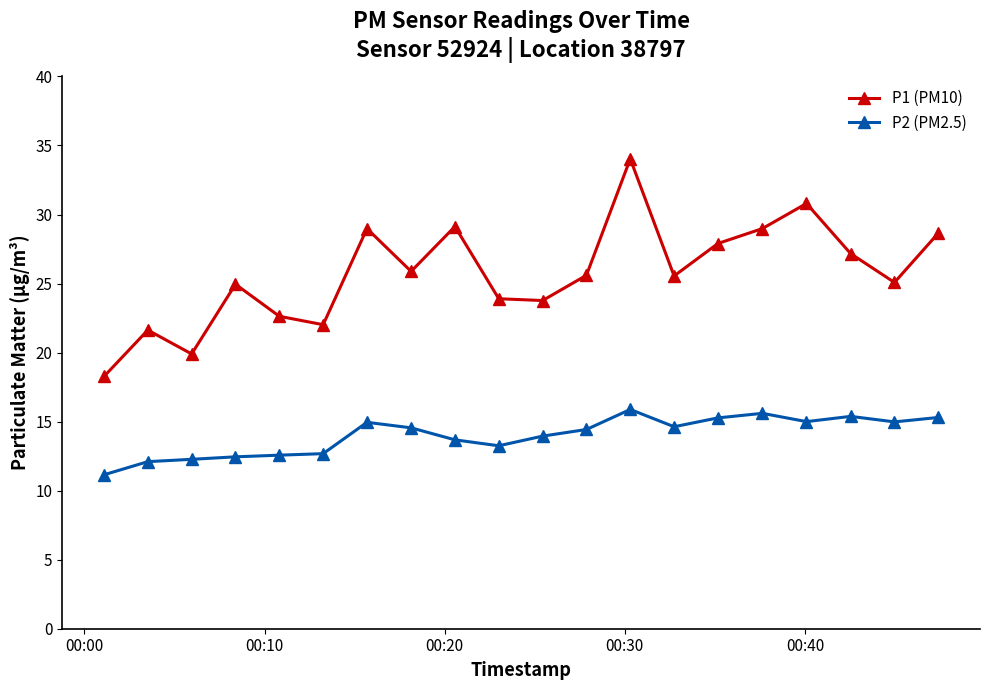

What is the minimum value shown in the chart?

11.2